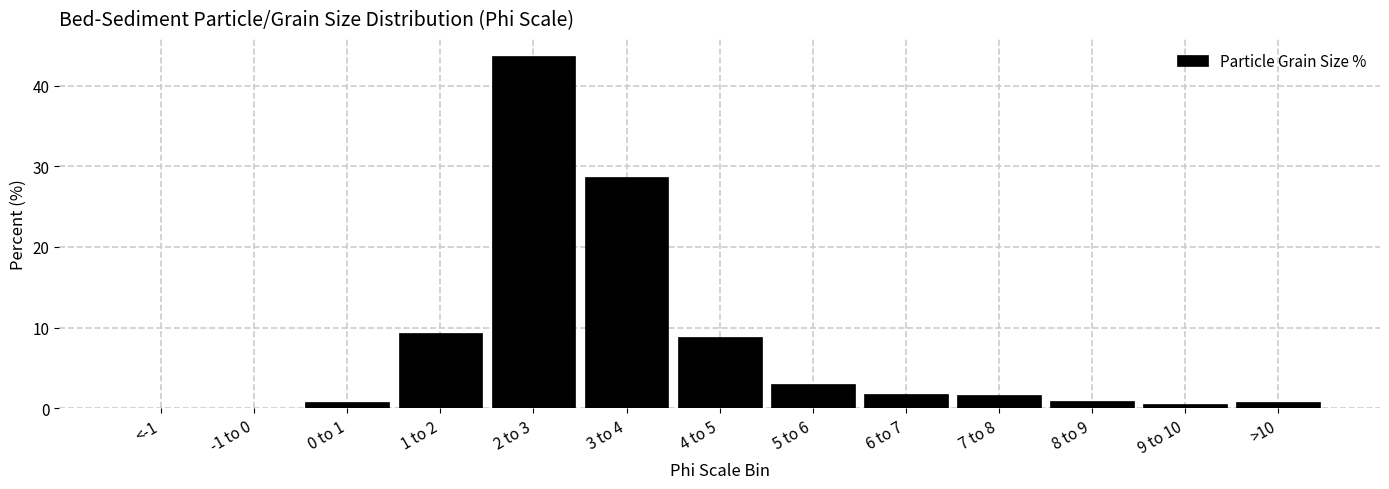

Is it true that the value at 1 to 2 is 9.4?

True